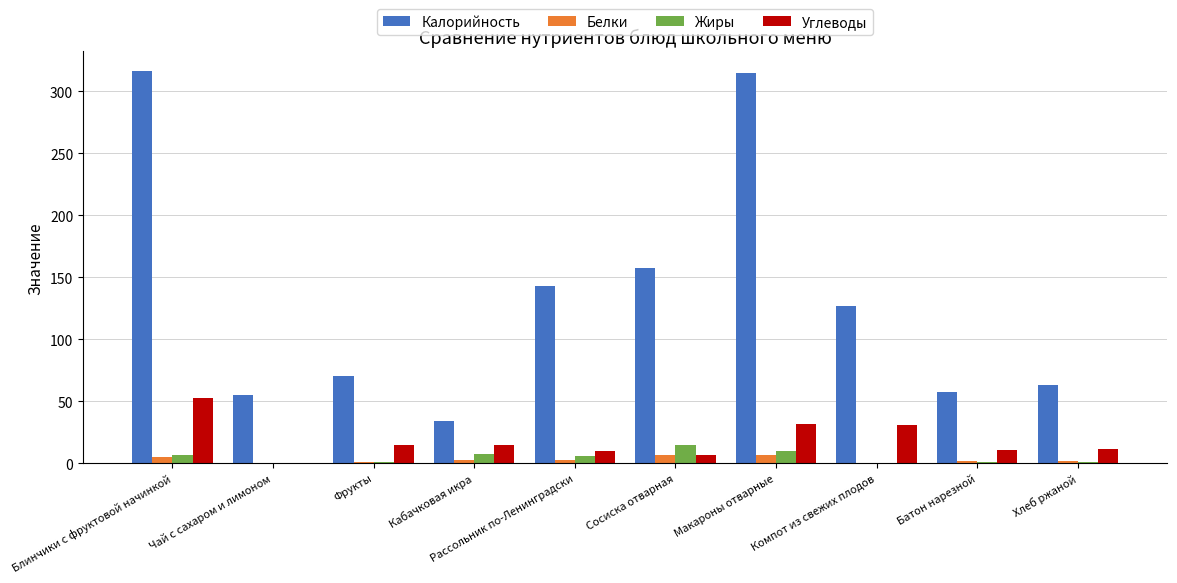

What is the maximum value shown in the chart?

316.3